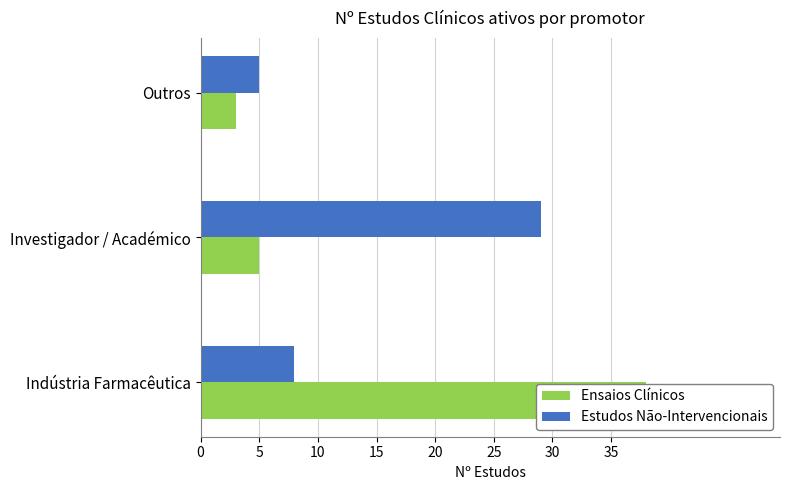

What is the average value of the Estudos Não-Intervencionais series?

14